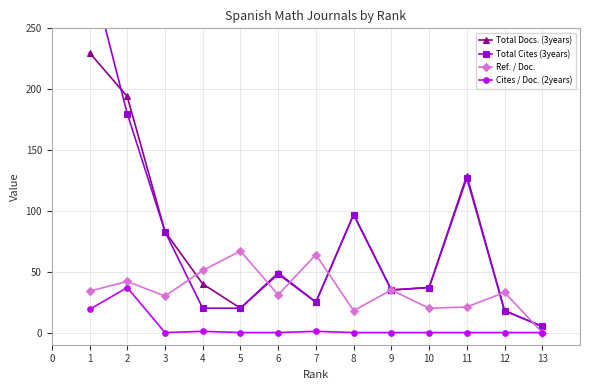

The value of Ref. / Doc. at 2 is 42. True or false?

True